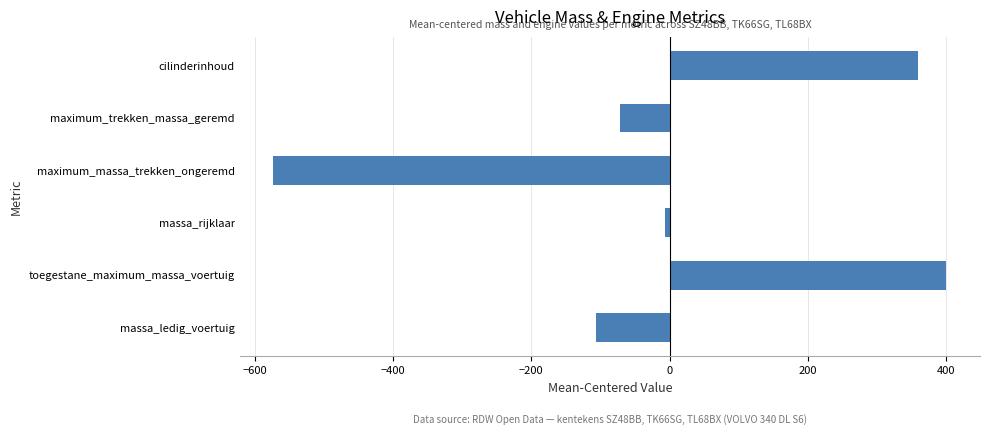

List the labels in order of value, smallest first.

maximum_massa_trekken_ongeremd, massa_ledig_voertuig, maximum_trekken_massa_geremd, massa_rijklaar, cilinderinhoud, toegestane_maximum_massa_voertuig